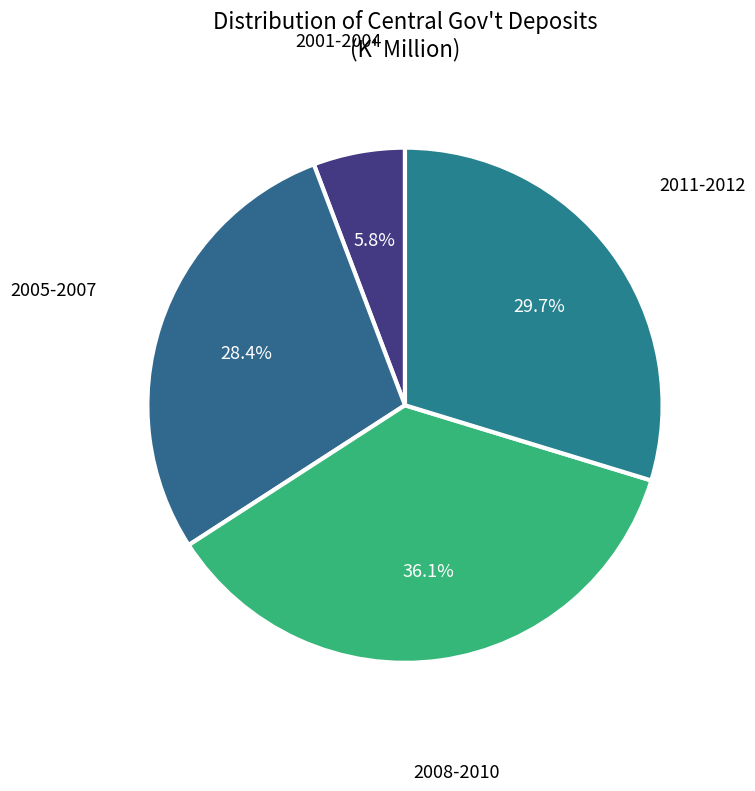

What is the ratio of the value at 2008-2010 to the value at 2005-2007?

1.3